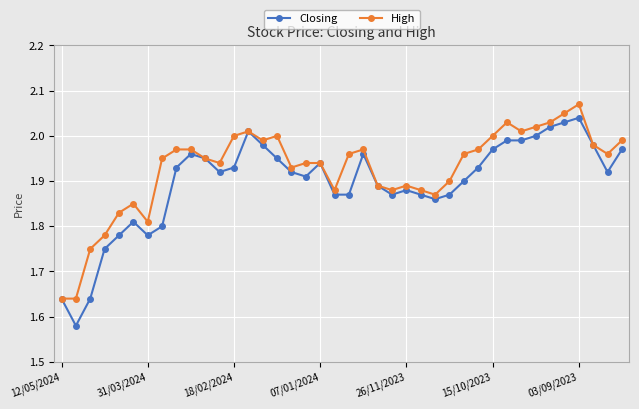

At how many categories does at least one series exceed 1?

40